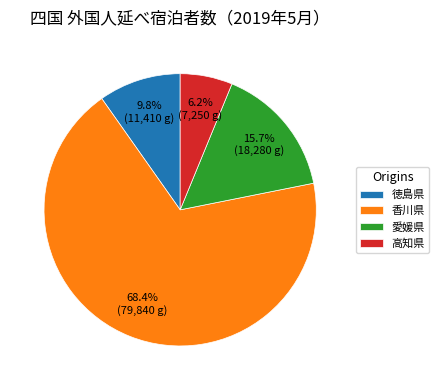

To the nearest percent, what portion does 高知県 represent?

6%